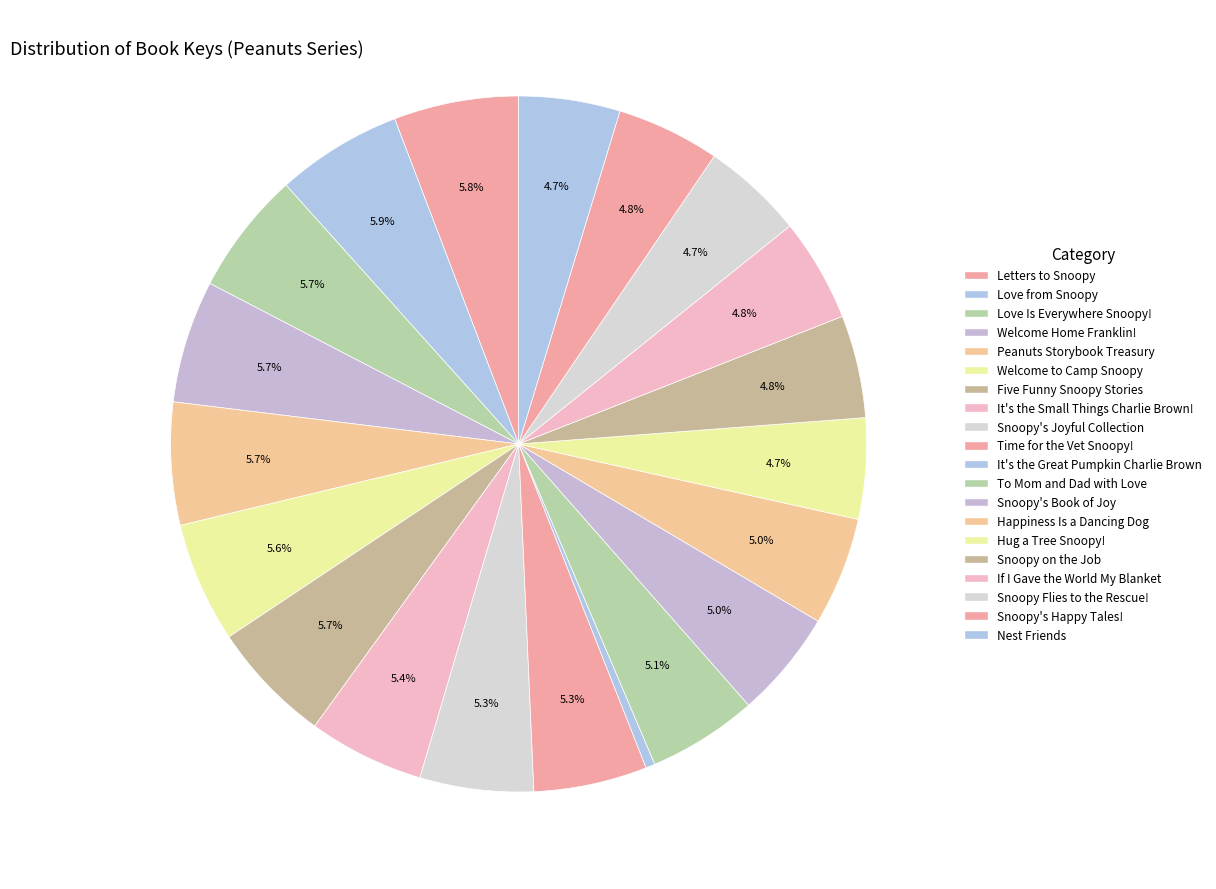

What percentage is the Five Funny Snoopy Stories slice, to the nearest percent?

6%